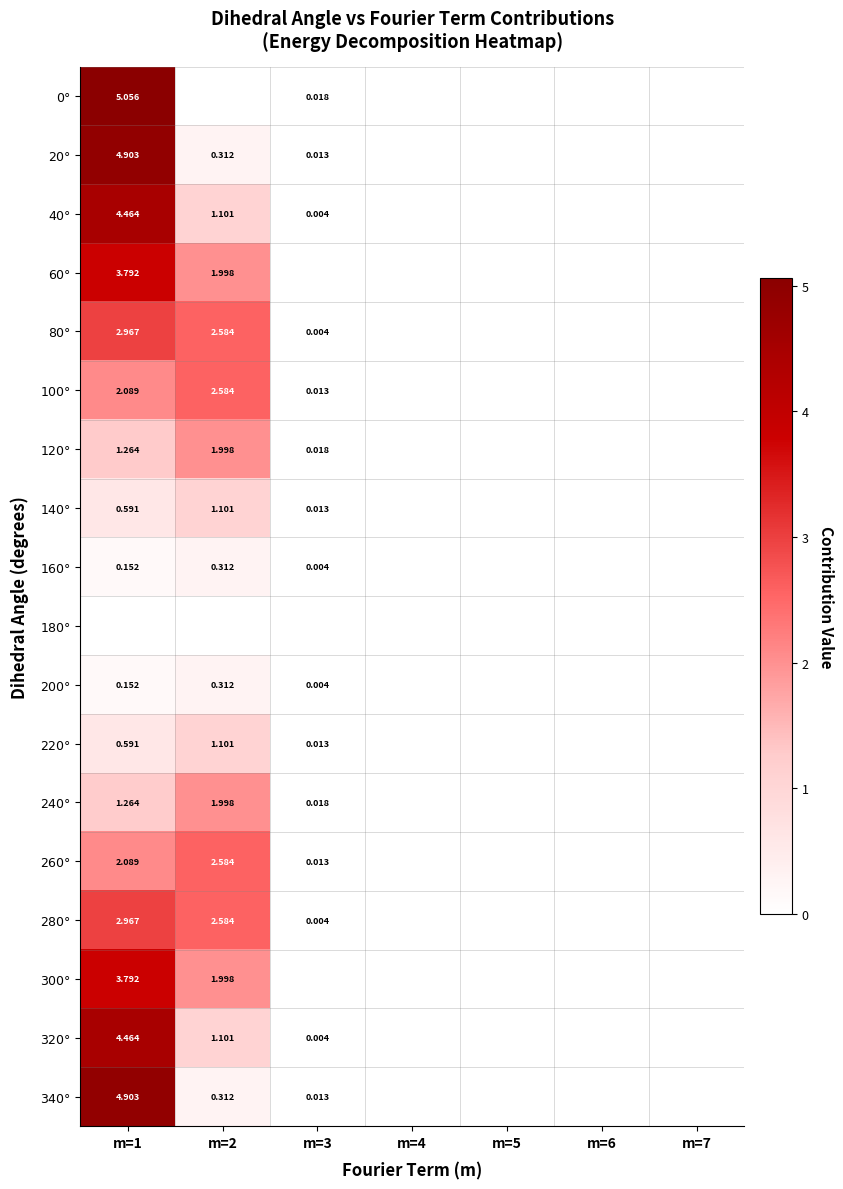

How many distinct data groups are displayed?

18